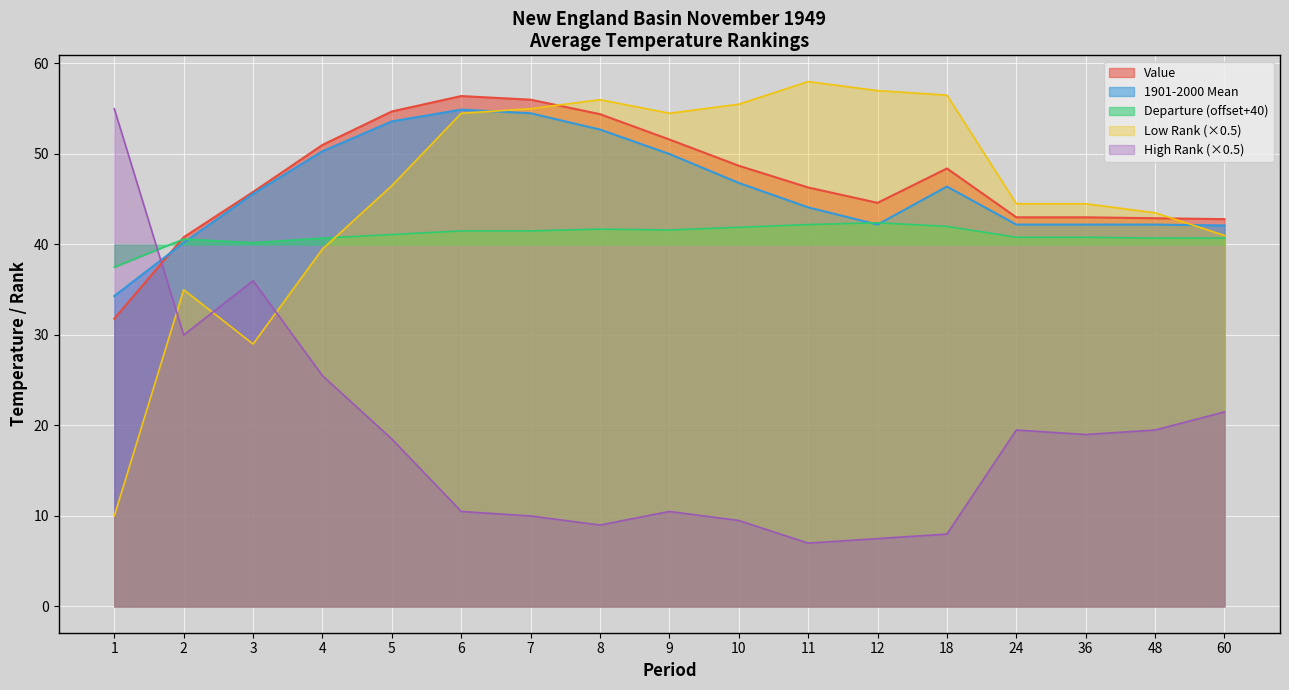

Which category has the lowest value in the High Rank series?

11